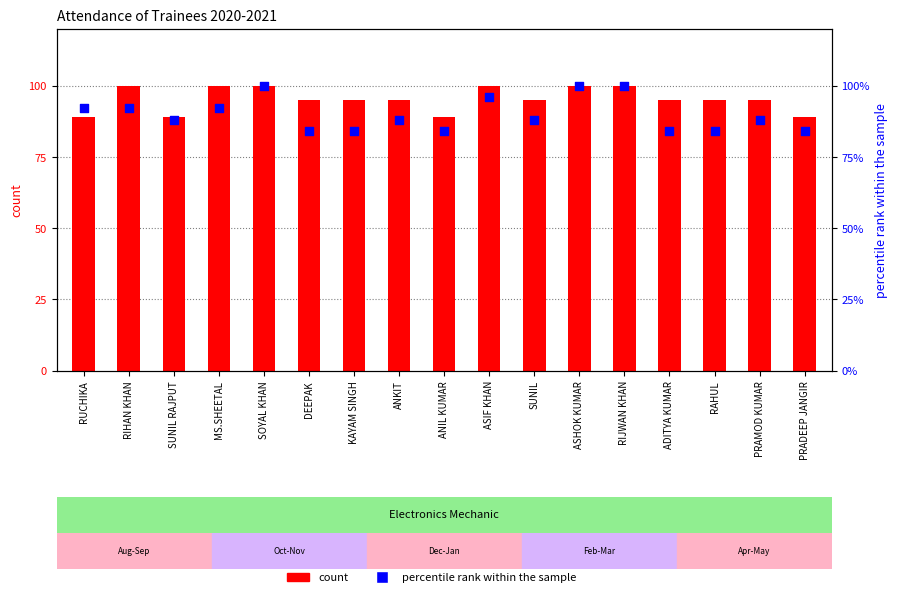

At which category is the sum across all series the highest?

SOYAL KHAN